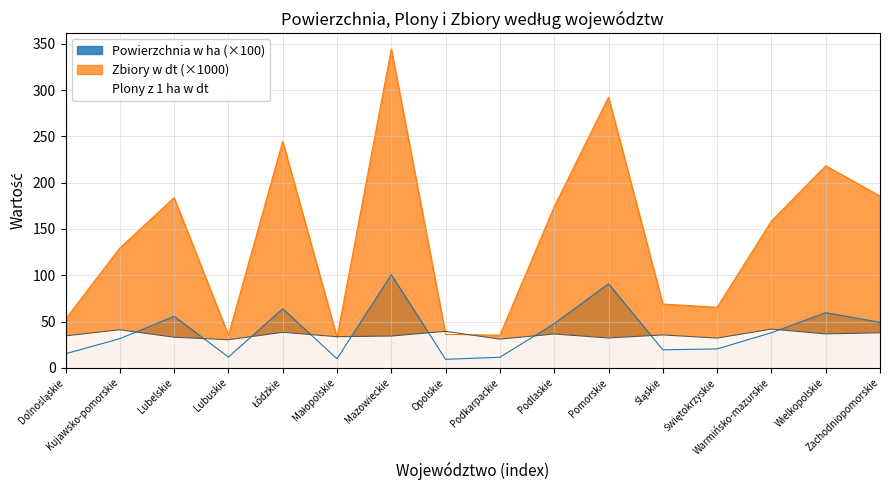

Which label corresponds to the largest value in the chart?

Mazowieckie